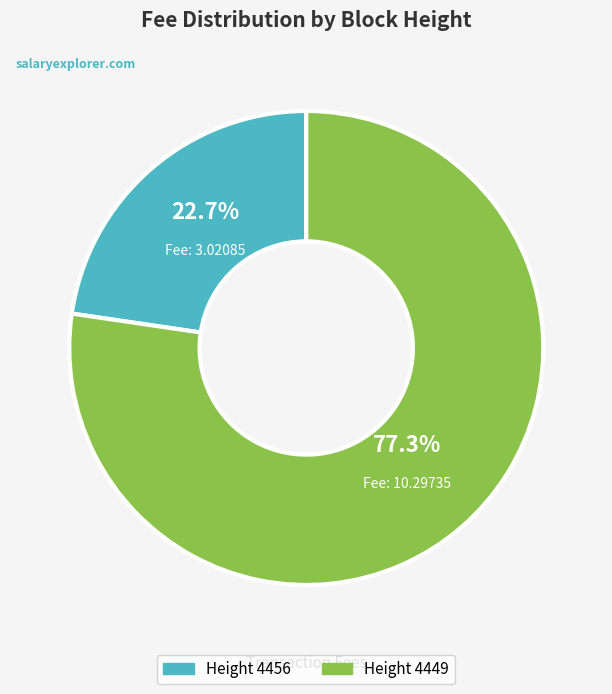

Which slice represents more than half of the pie?

Height 4449